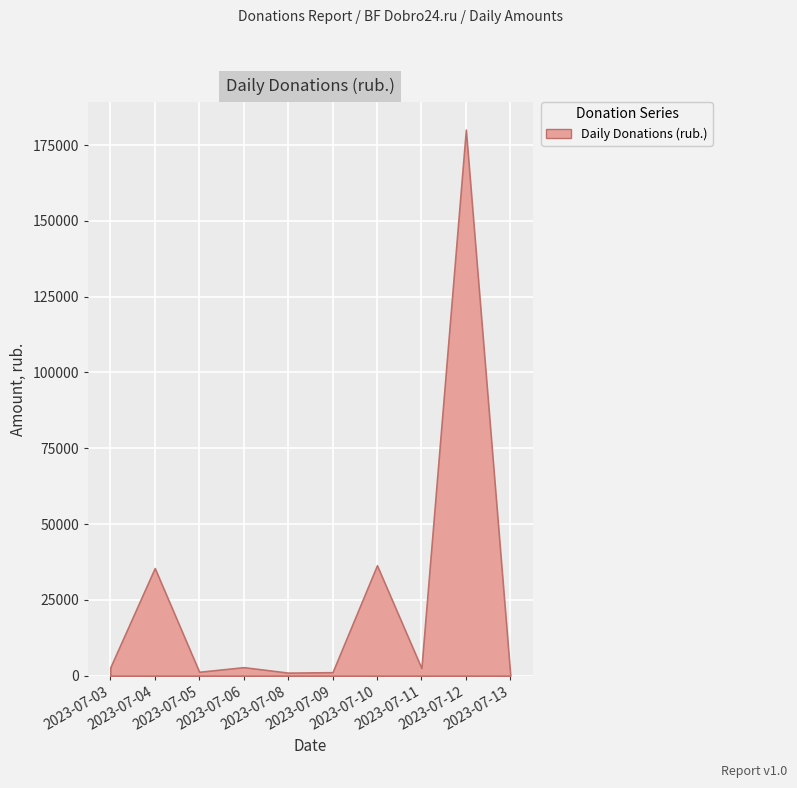

Reading right to left, extract all data points from this chart.

2023-07-13=98.2	2023-07-12=180100.0	2023-07-11=2500.0	2023-07-10=36410.2	2023-07-09=1146.0	2023-07-08=1000.0	2023-07-06=2798.0	2023-07-05=1280.0	2023-07-04=35499.2	2023-07-03=2743.0